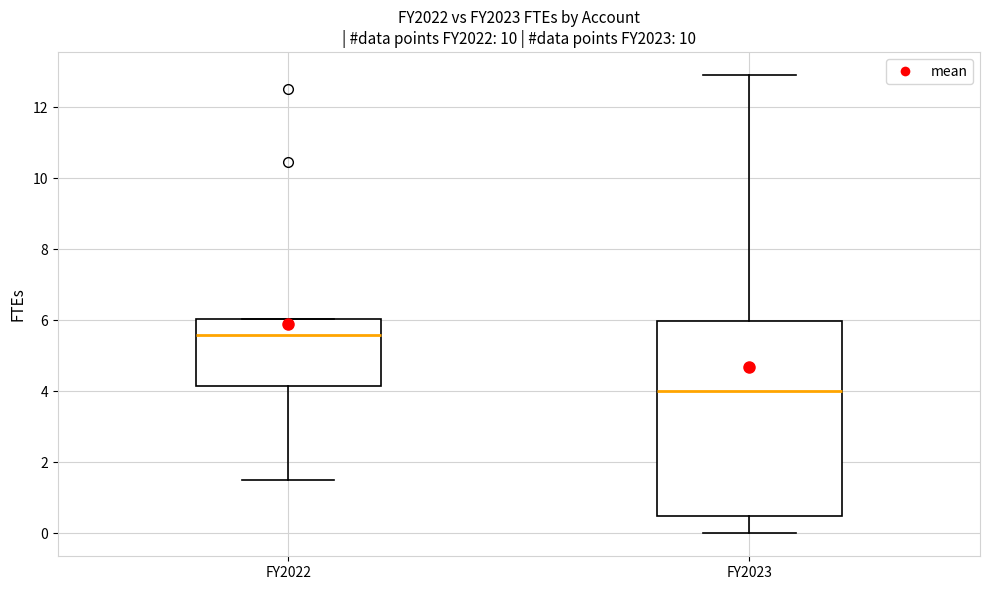

Reading left to right, transcribe this box plot: for each box, give where its median line is, the range the box spans, and where its two whiskers end, as read against the y-axis. The values are not printed on the chart, so give them approximately, as read against the axis.

FY2022: median 5.6, box 4.2 to 6.0, whiskers 1.6 to 6.0
FY2023: median 4.0, box 0.6 to 6.0, whiskers 0.0 to 13.0